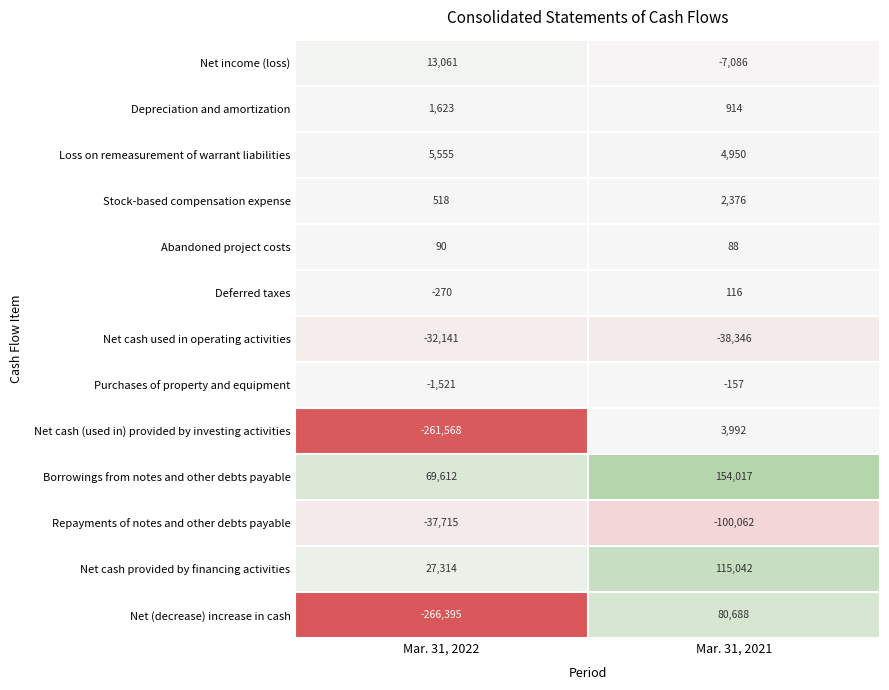

The value of Borrowings from notes and other debts payable at Mar. 31, 2022 is 69612. True or false?

True